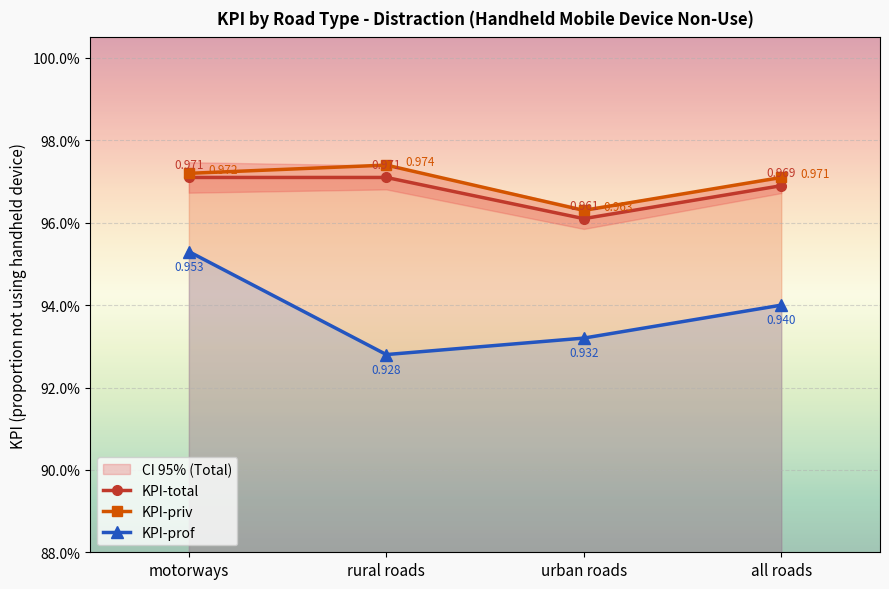

How many lines are shown in the chart?

3